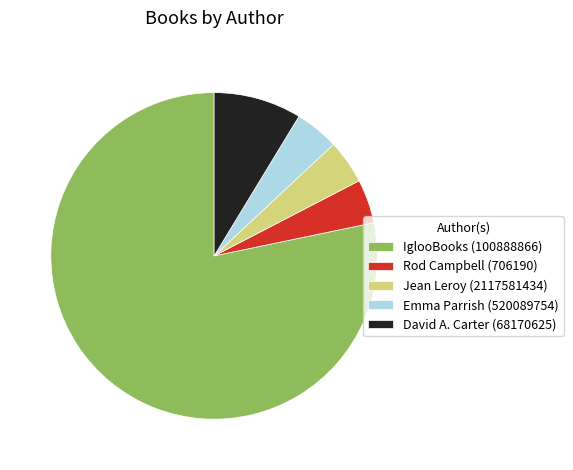

Approximately how many times larger is the value at Jean Leroy (2117581434) compared to Rod Campbell (706190)?

1.0